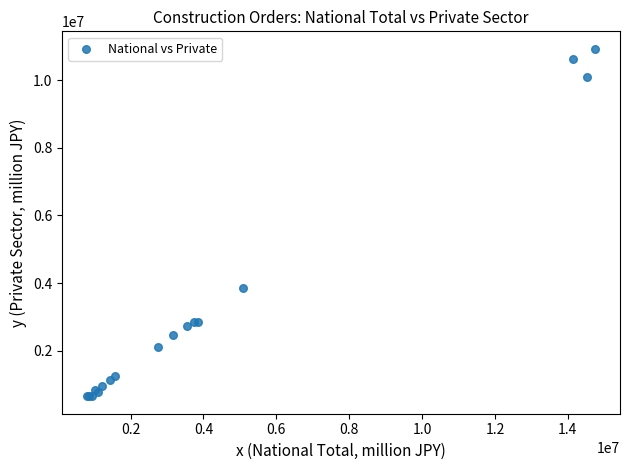

What Y value in the scatter plot is closest to 5789806?

3842026.6